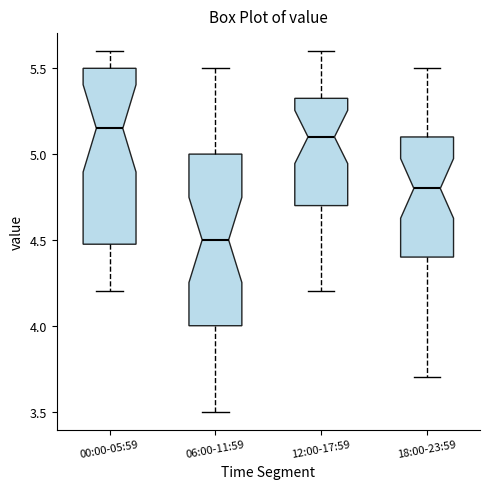

Where is the lower edge of the box for 00:00-05:59 on the y-axis? The values are not printed on the chart, so give them approximately, as read against the axis.

4.50